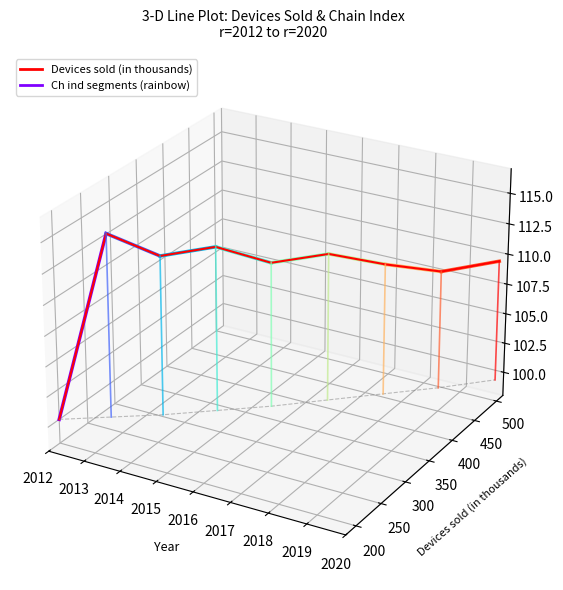

Count the number of categories in the chart.

9